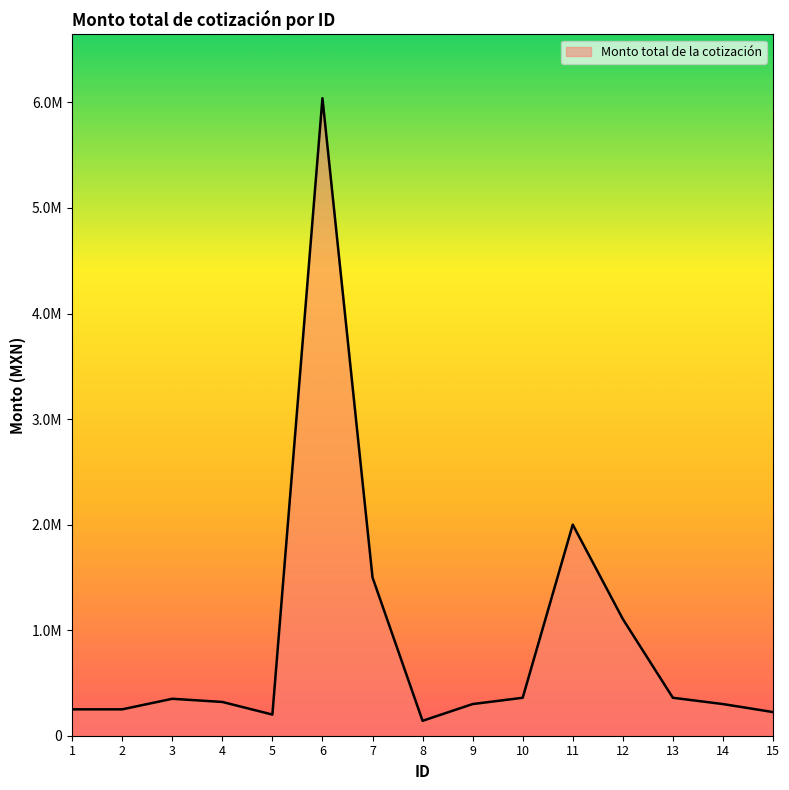

Does the chart display data point markers on the line(s)?

No